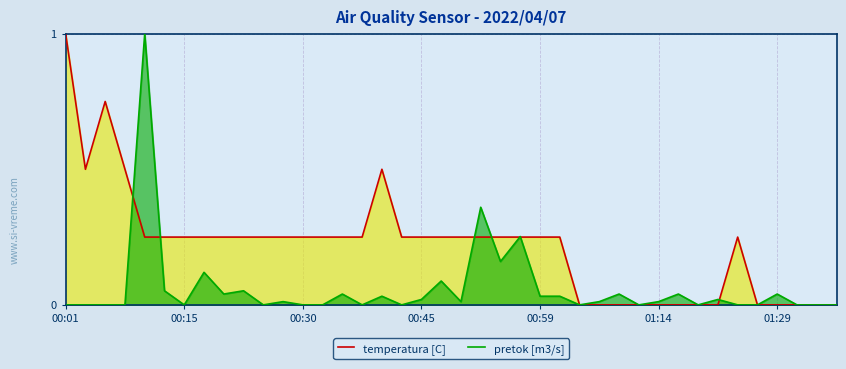

What is the value of the pretok [m3/s] point at the 6th from the left?

0.1